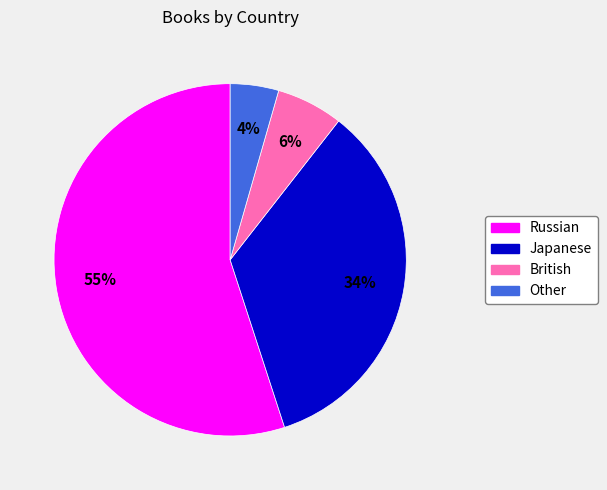

Rank the categories by value from highest to lowest.

Russian, Japanese, British, Other